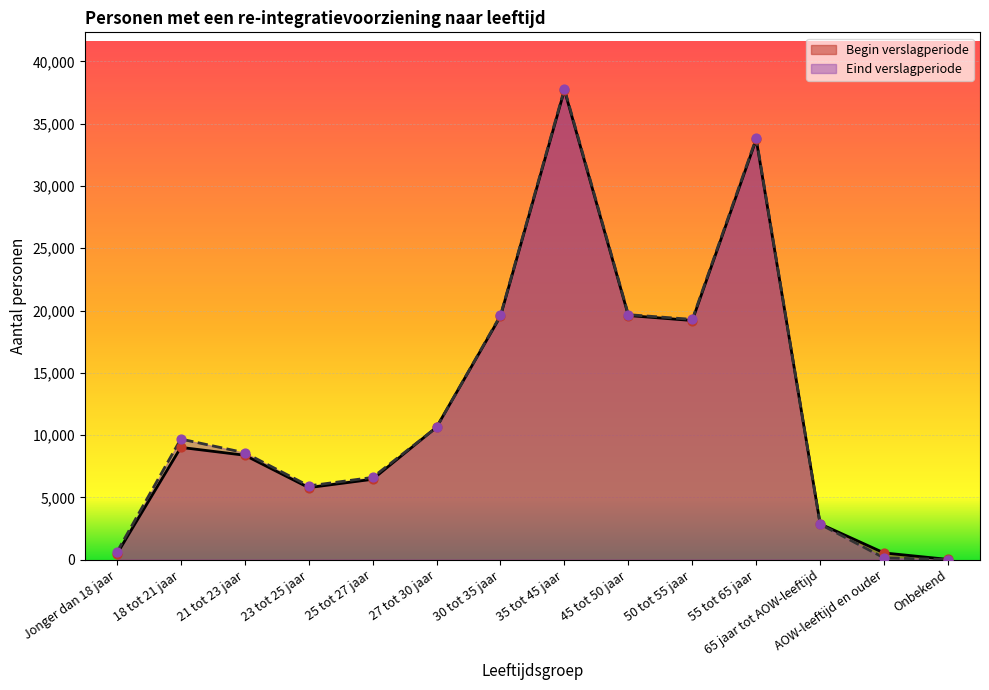

Which series reaches the maximum Y coordinate?

Eind verslagperiode